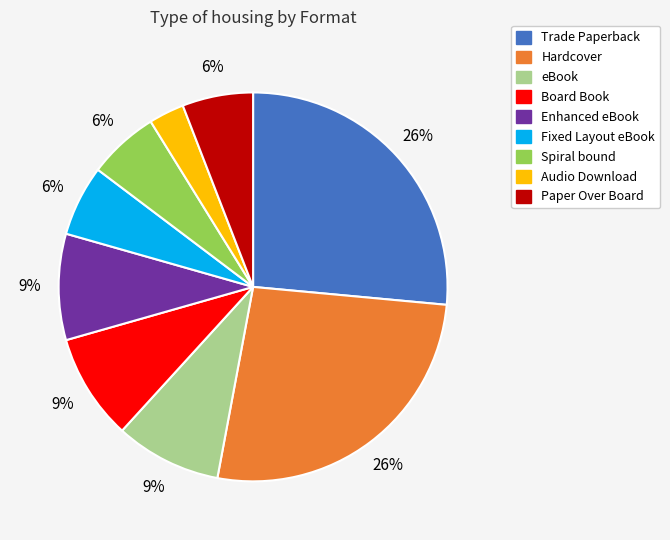

Do Hardcover and eBook together represent more than half of the pie?

No